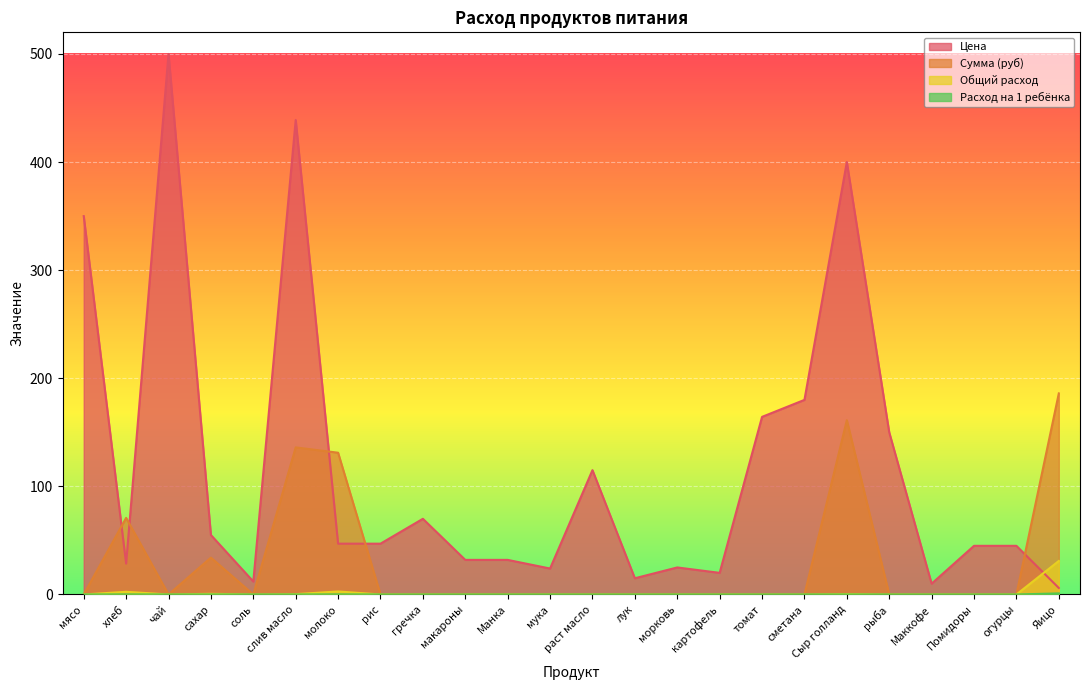

How many lines are shown in the chart?

4